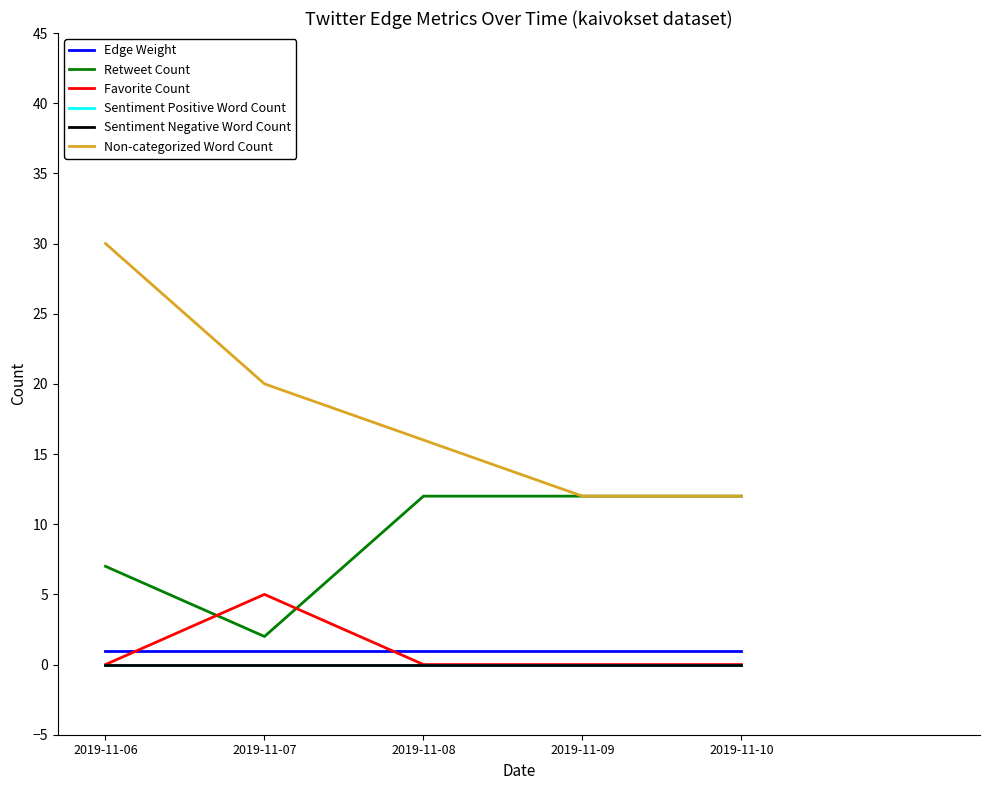

List the series in order of their peak value, highest first.

Non-categorized Word Count, Retweet Count, Favorite Count, Edge Weight, Sentiment Positive Word Count, Sentiment Negative Word Count